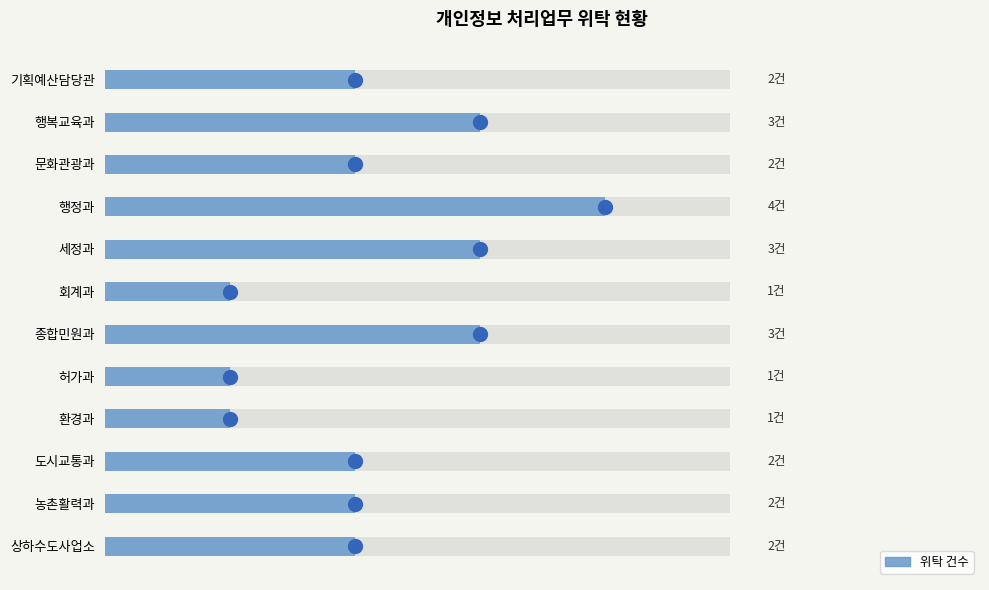

How many values are between 2 and 3?

8